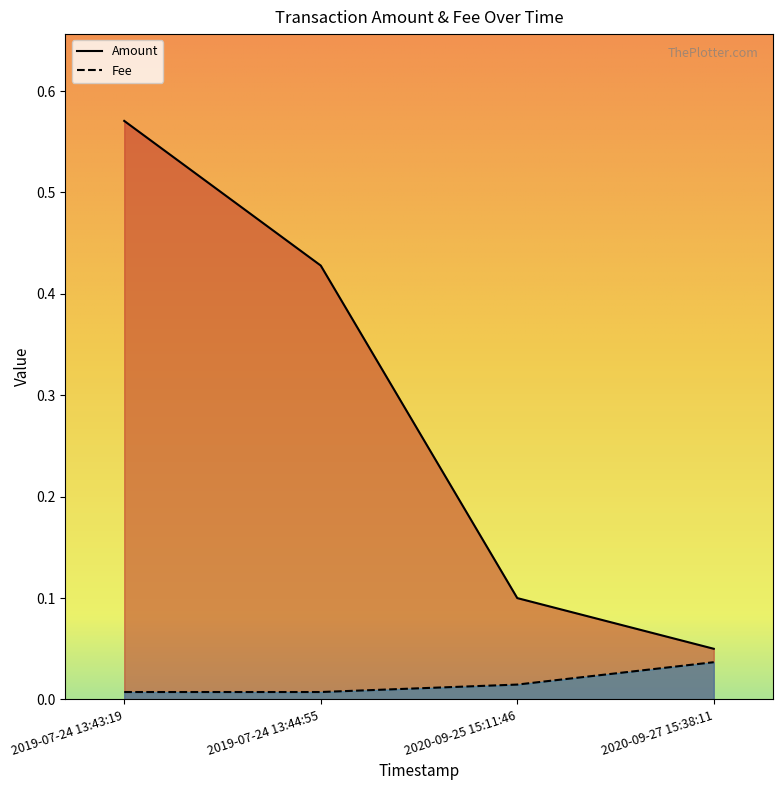

Reading left to right, what are all the values shown in this chart?

Amount: 0.6	0.4	0.1	0.1
Fee: 0.0	0.0	0.0	0.0